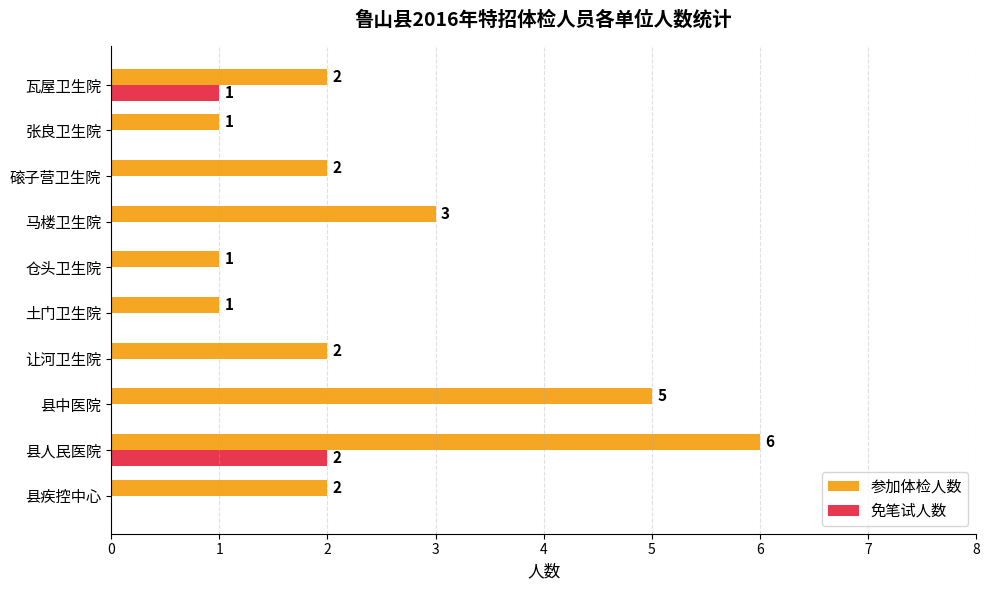

Count the number of data series in this chart.

2